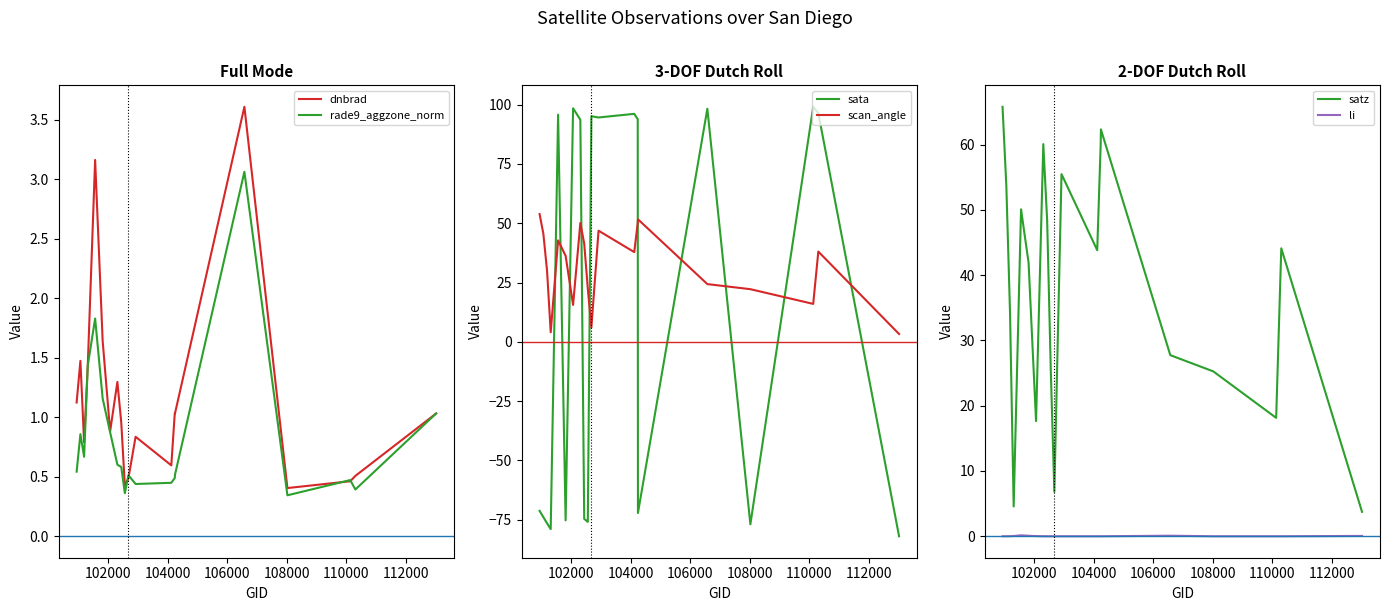

What is the minimum value for sata?

-81.9